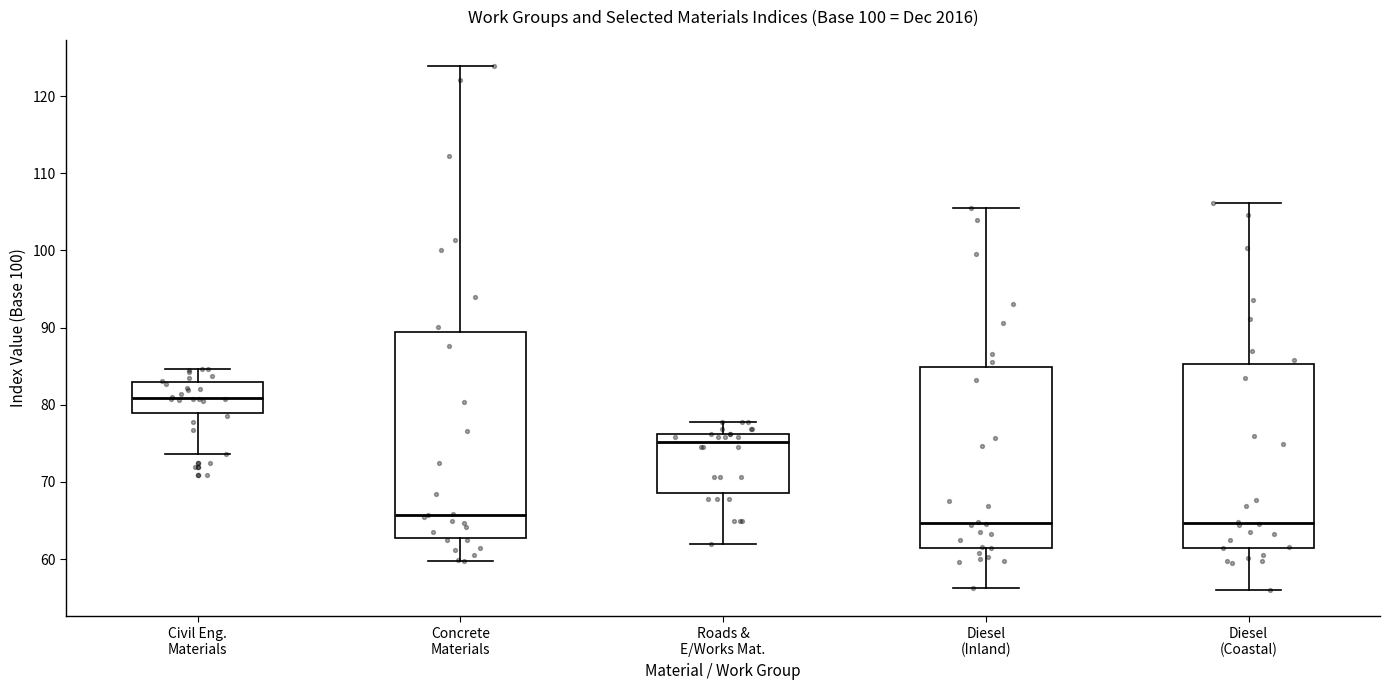

Comparing the boxes themselves (not the whiskers), which one is the tallest?

Concrete Materials